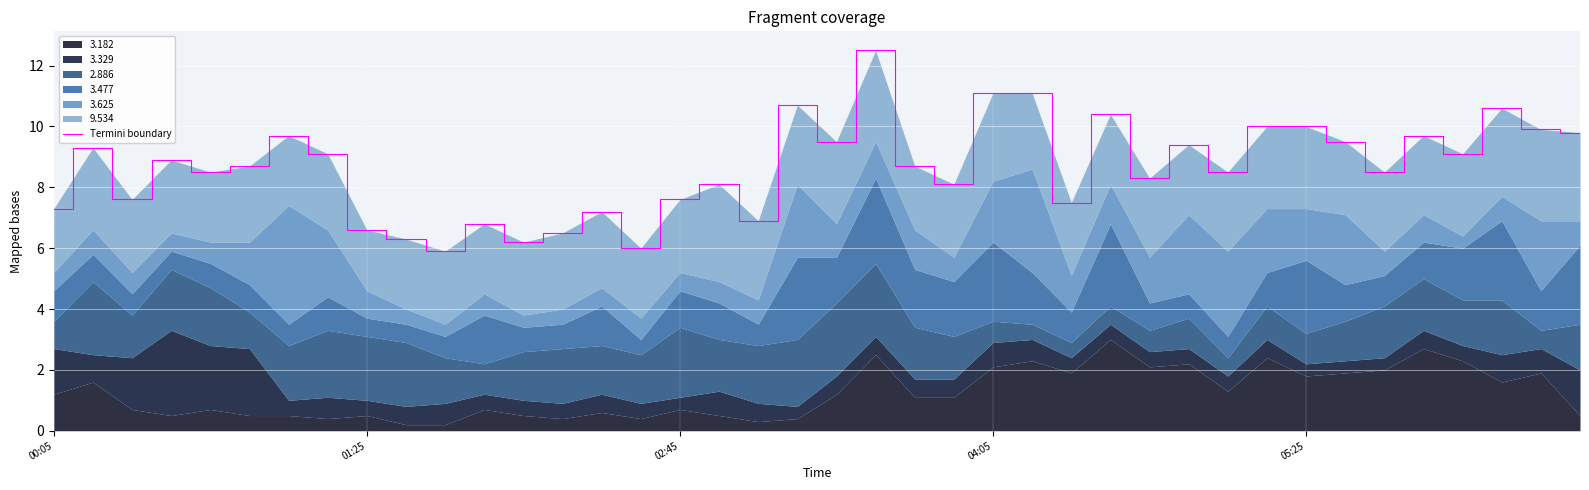

How many lines are shown in the chart?

1